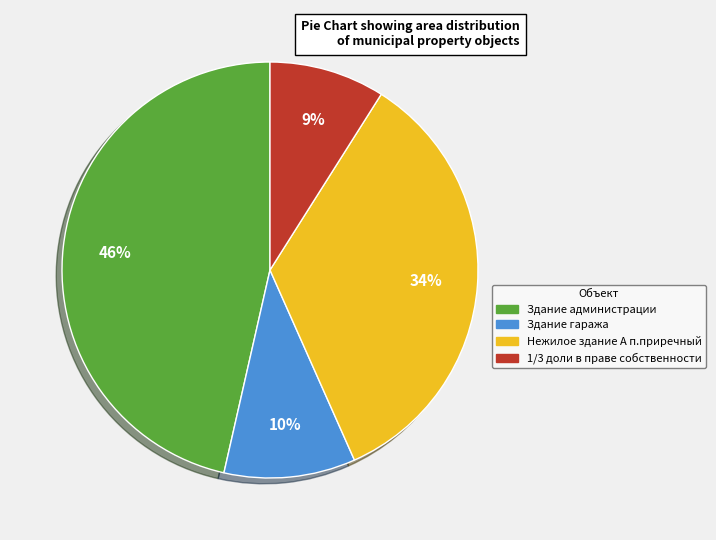

True or false: Здание администрации accounts for 46% of the total.

True